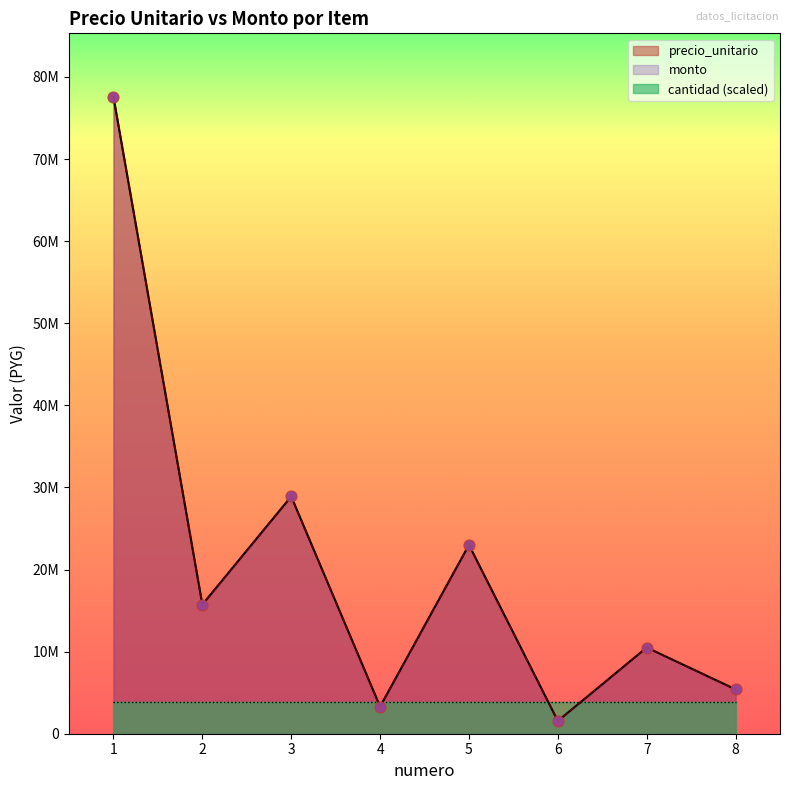

At which category is the sum across all series the highest?

1